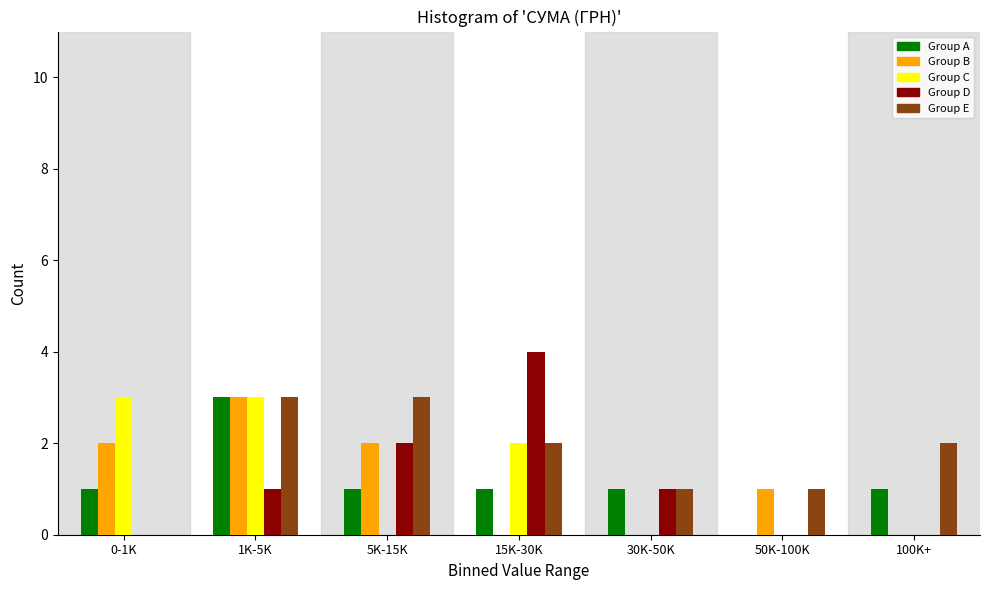

Which series changed the most between 15K-30K and 50K-100K?

Group D